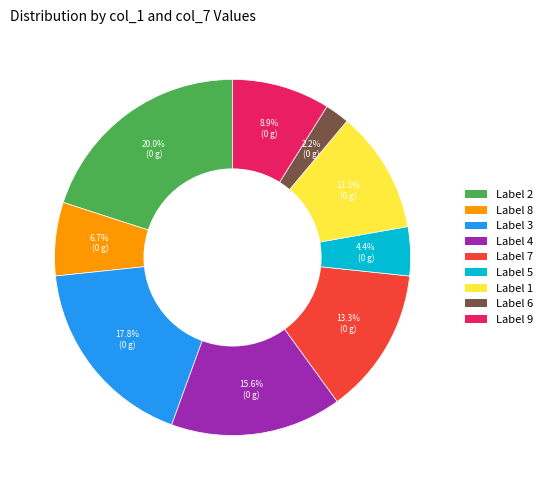

Is there any slice that represents more than half of the pie?

No